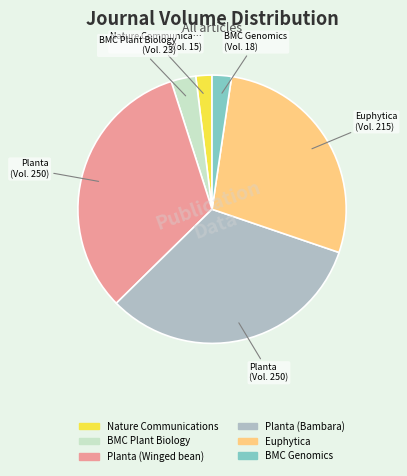

True or false: BMC Plant Biology accounts for 13% of the total.

False